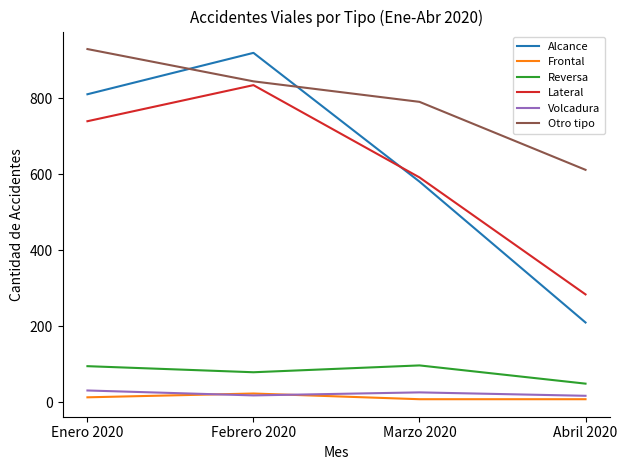

In Reversa, how many points are lower than both neighbors (excluding endpoints)?

1